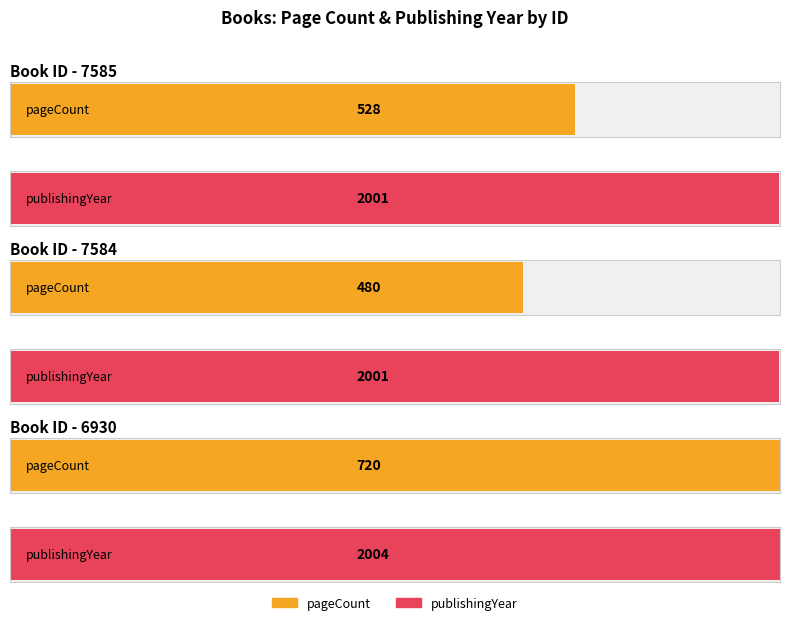

At which category is the sum across all series the highest?

6930